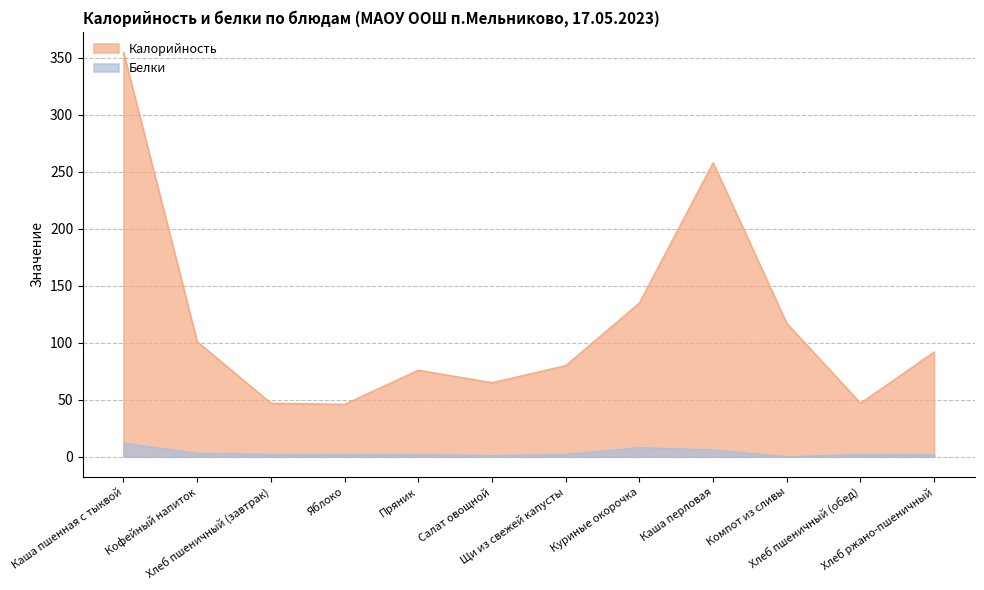

What is the difference between the Белки values at Куриные окорочка and Хлеб ржано-пшеничный?

6